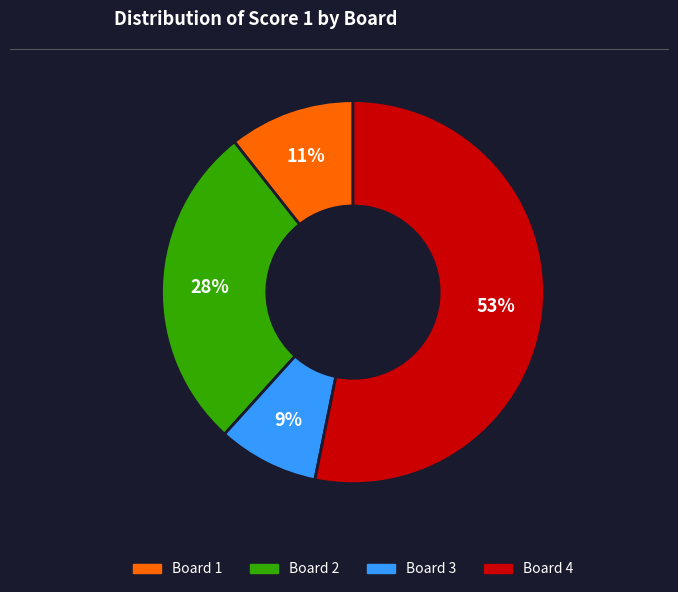

What is the smallest slice in the pie chart?

Board 3